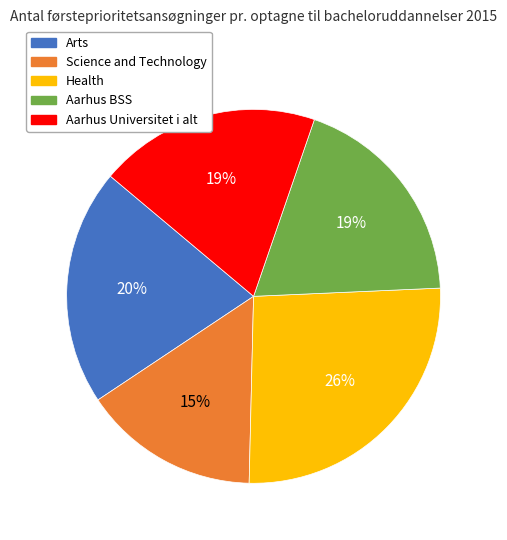

True or false: Arts accounts for 14% of the total.

False